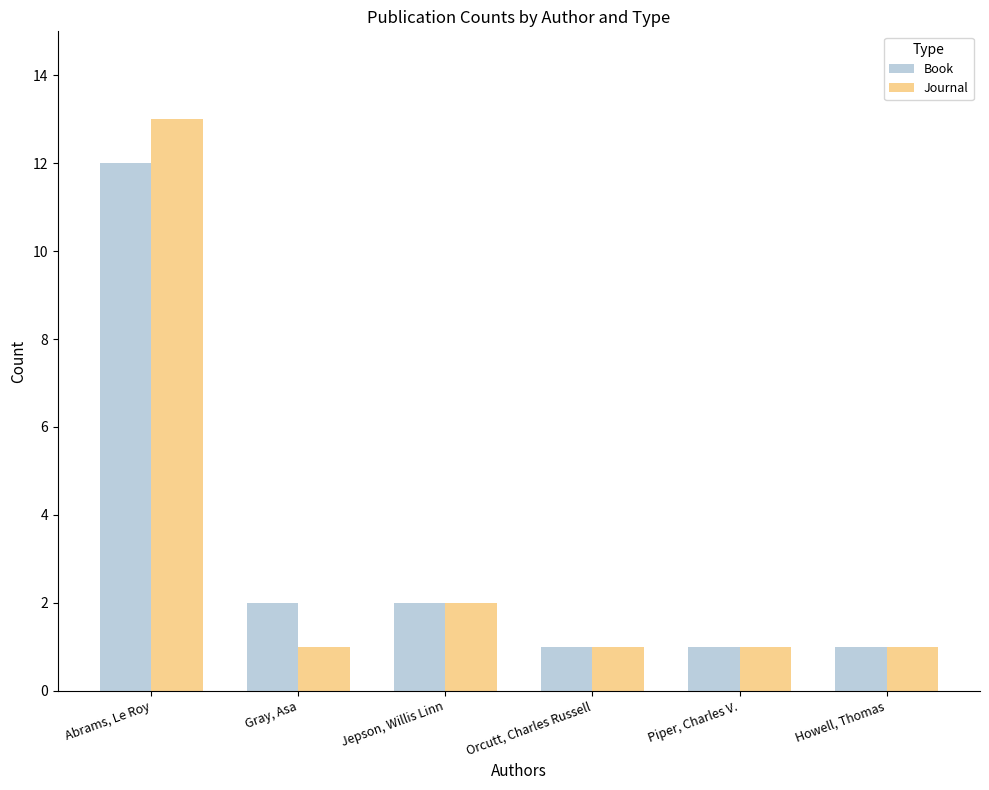

Reading right to left, list all the values displayed in this chart.

Book: Howell, Thomas=1	Piper, Charles V.=1	Orcutt, Charles Russell=1	Jepson, Willis Linn=2	Gray, Asa=2	Abrams, Le Roy=12
Journal: Howell, Thomas=1	Piper, Charles V.=1	Orcutt, Charles Russell=1	Jepson, Willis Linn=2	Gray, Asa=1	Abrams, Le Roy=13